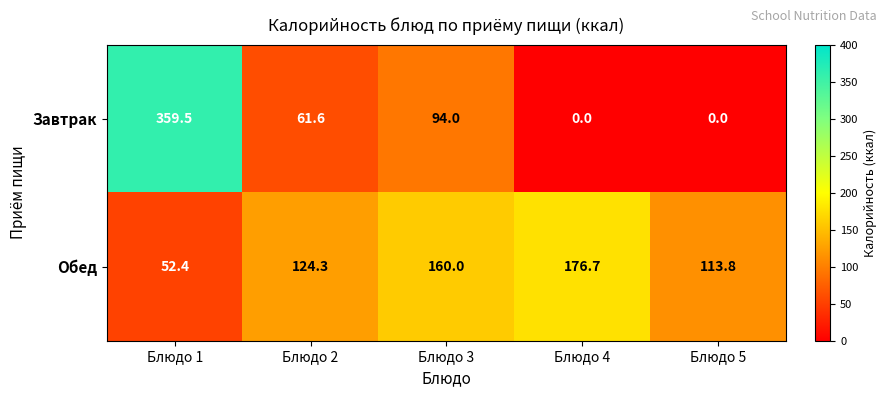

Which series has the widest spread of values?

Завтрак